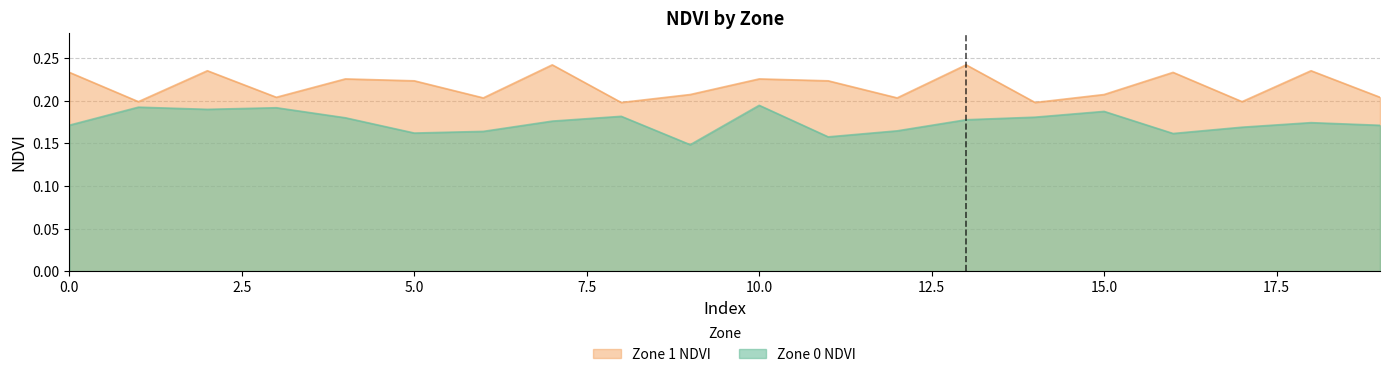

Where is the first local maximum for Zone 1 NDVI?

2